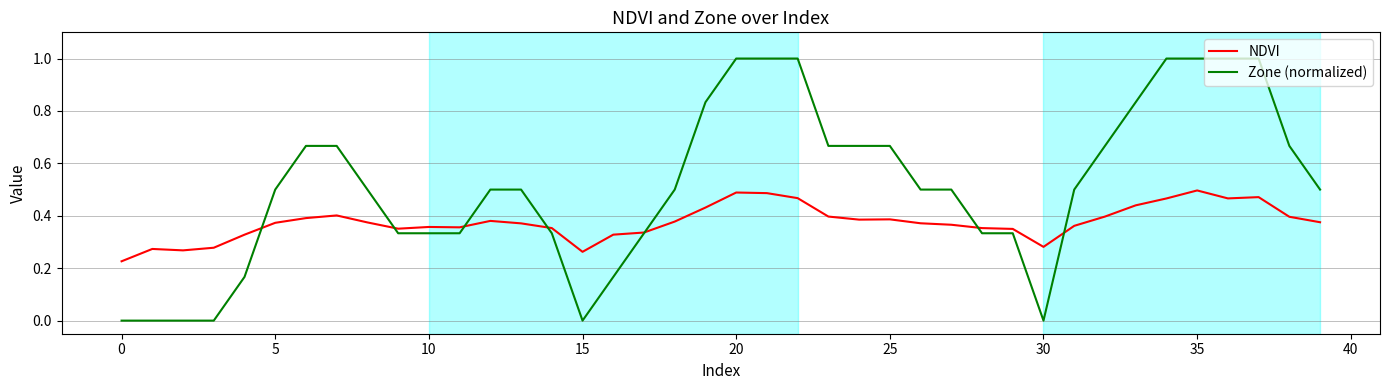

What is the maximum value for Zone (normalized)?

1.0